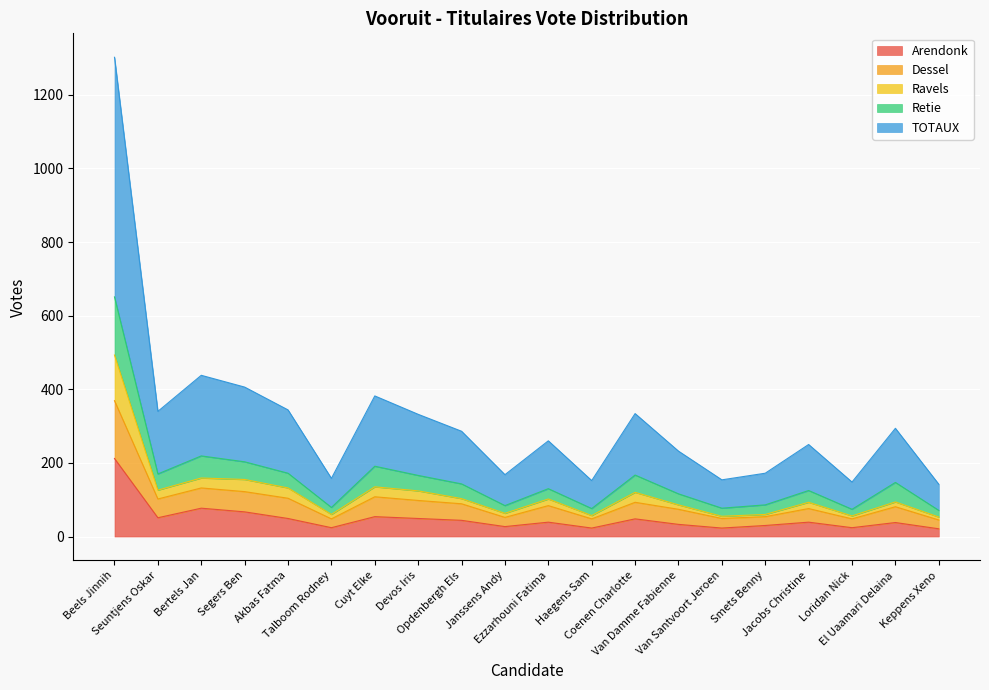

What is the label of the 13th point from the right?

Devos Iris